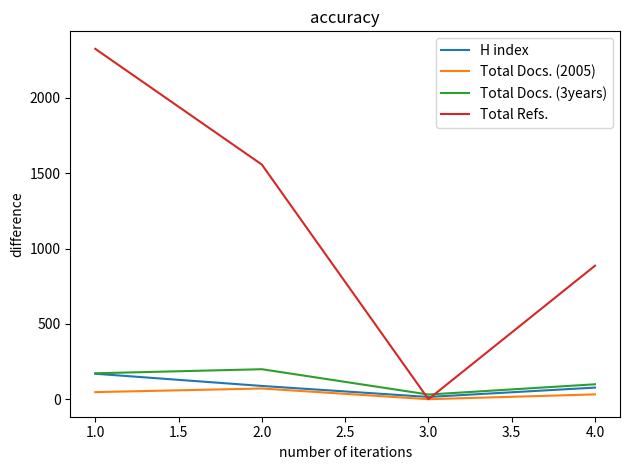

List the labels in order of Total Refs. value, smallest first.

3.0, 4.0, 2.0, 1.0